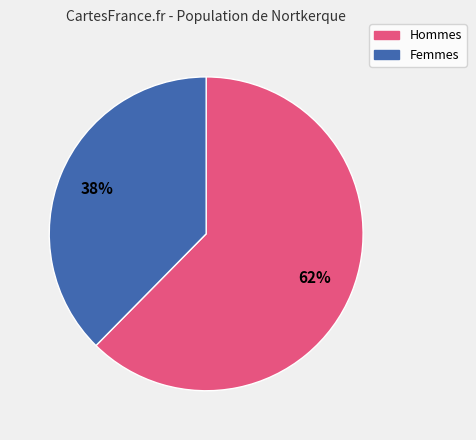

Count the number of slices in the pie.

2